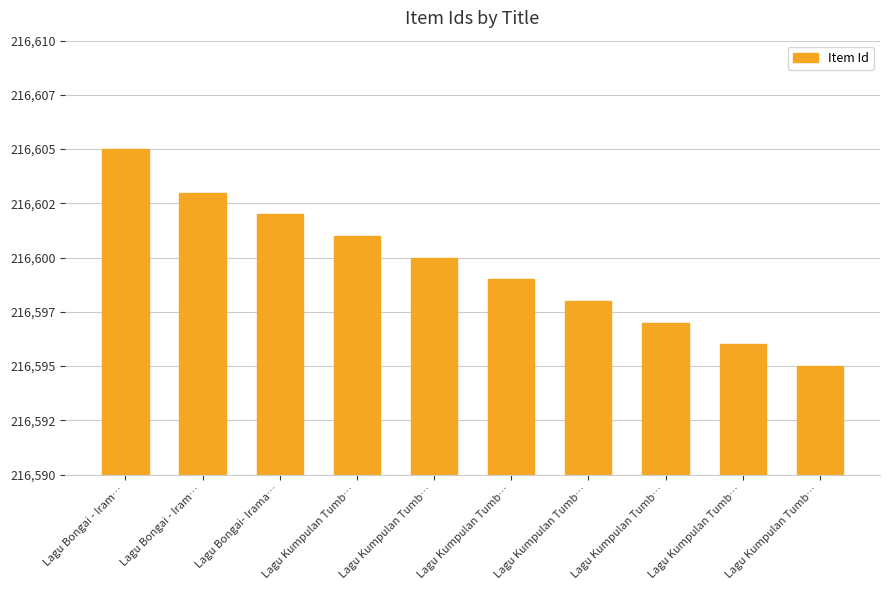

What is the difference between the values at Lagu Kumpulan Tumb… and Lagu Bongai- Irama…?

2